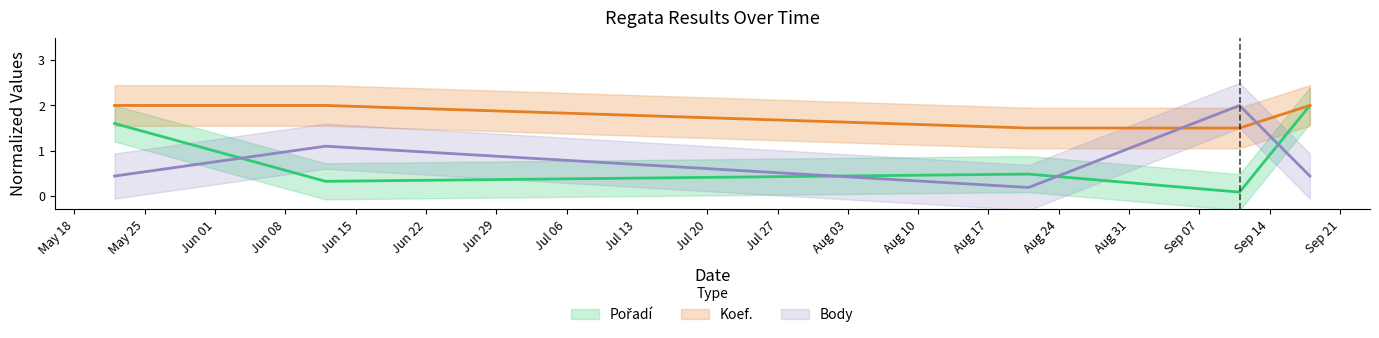

After their last crossing, which series has the higher values: Pořadí or Body?

Pořadí